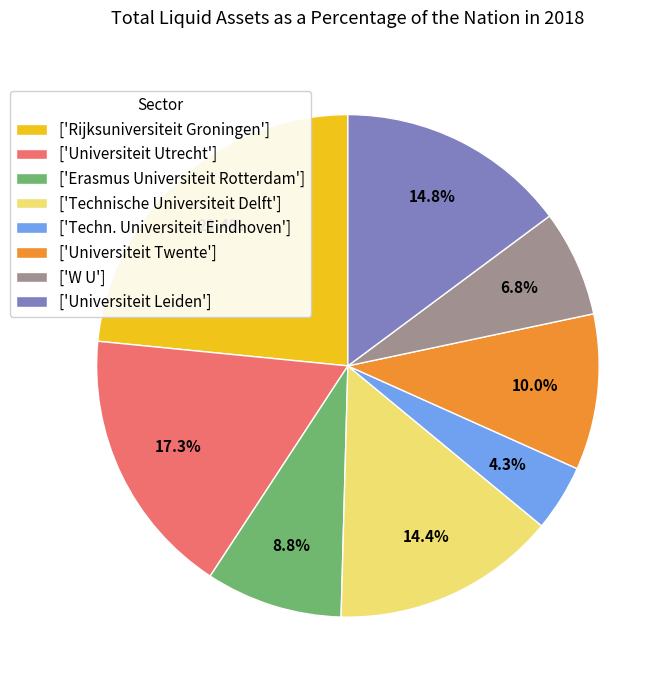

Does ['Universiteit Leiden'] represent more than half of the total?

No